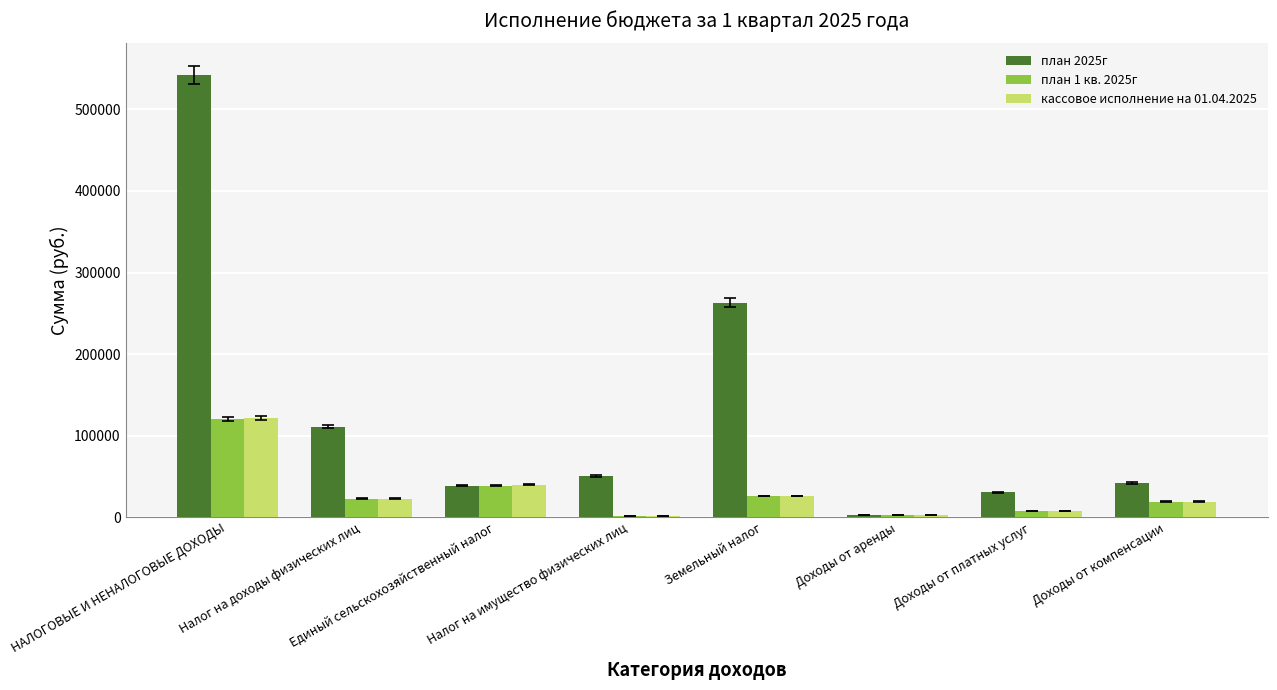

What is the average value of the план 2025г series?

135300.0